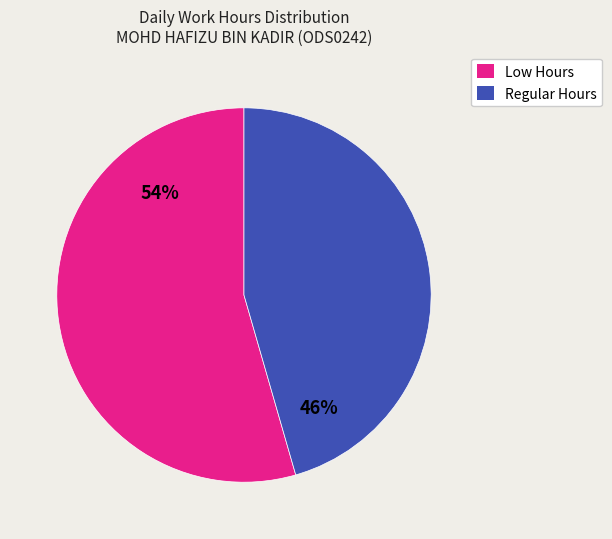

To the nearest percent, what is the average slice percentage?

50%